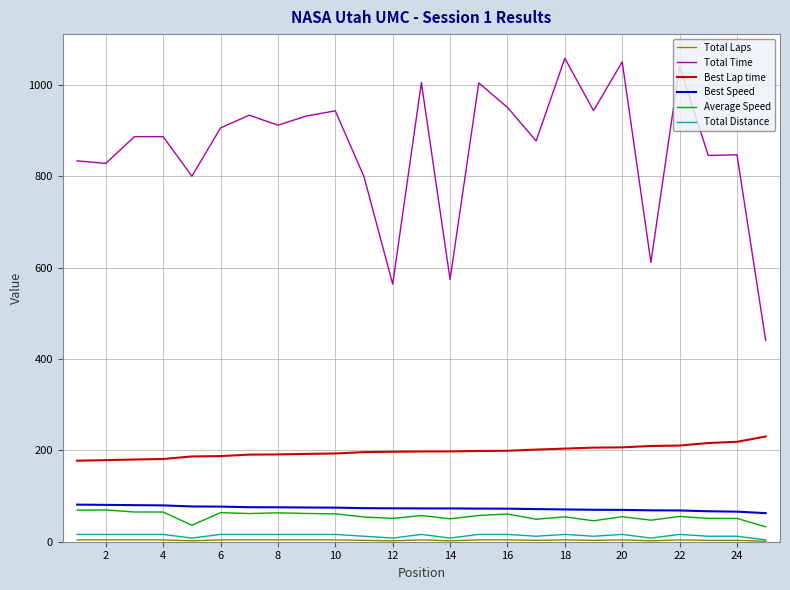

What is the lowest value of the Total Time series?

441.0